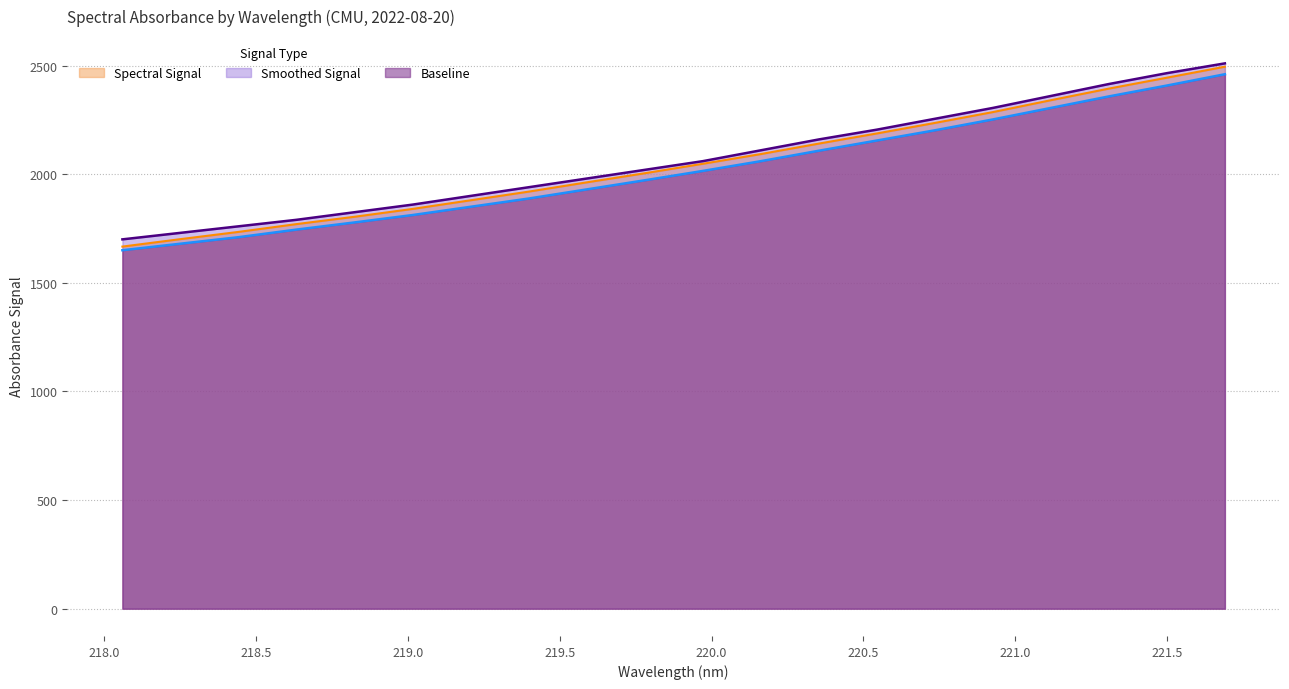

What is the label of the 8th point from the left?

219.3979